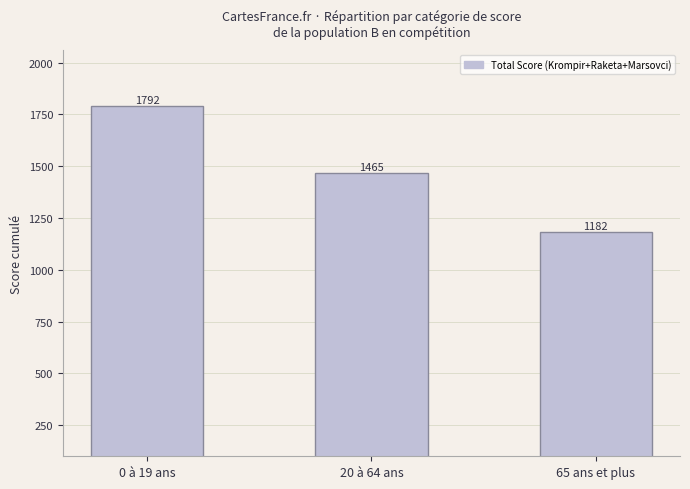

Reading left to right, extract all data points from this chart.

0 à 19 ans=1792	20 à 64 ans=1465	65 ans et plus=1182